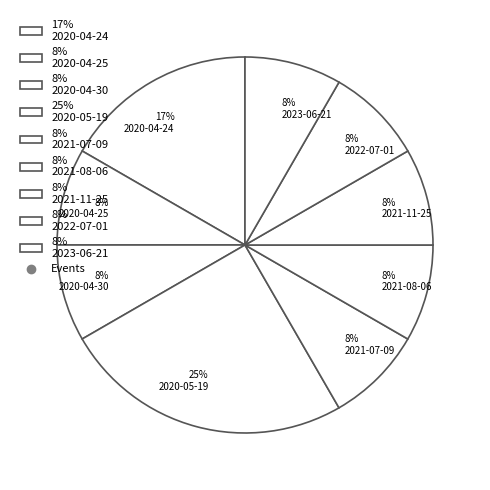

Combined, do 8% 2021-11-25 and 8% 2023-06-21 account for over 50%?

No